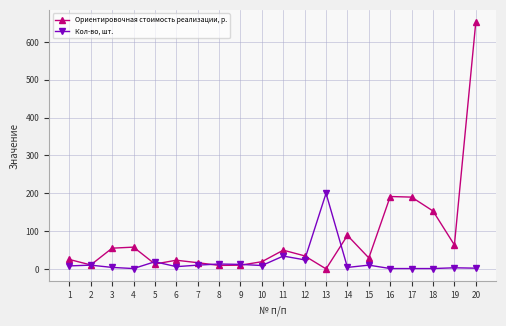

At which category does Ориентировочная стоимость реализации, р. reach its first local valley?

2